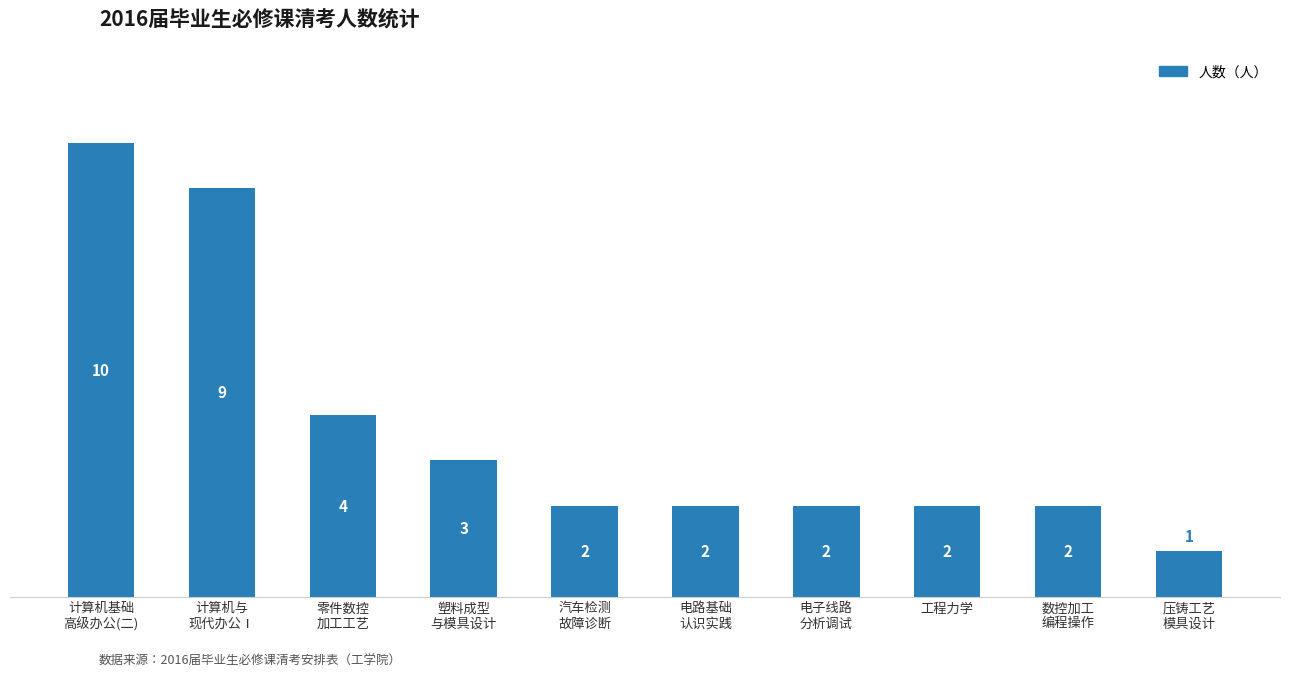

What is the difference between the maximum and minimum values?

9